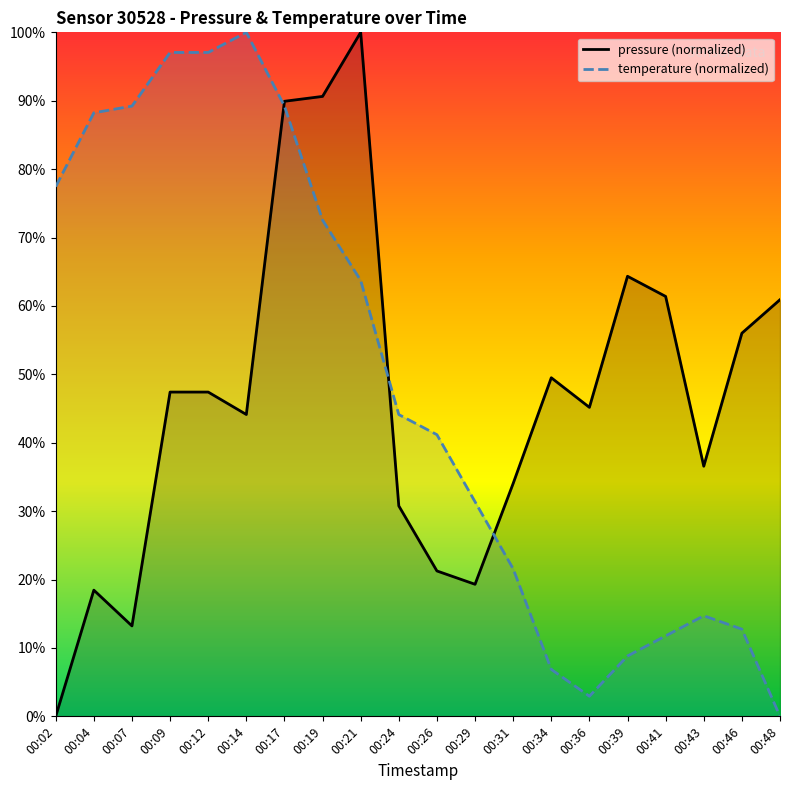

How many series are shown in this chart?

2